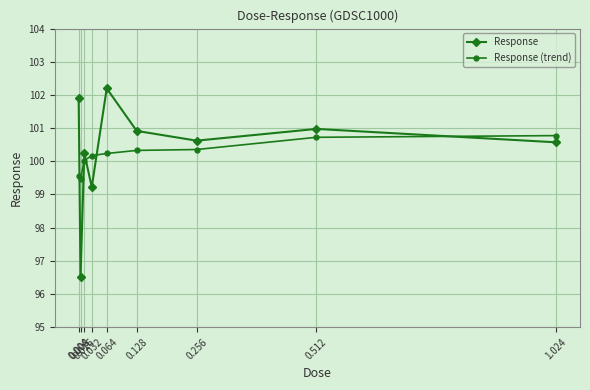

What is the label of the 4th point from the right?

0.128